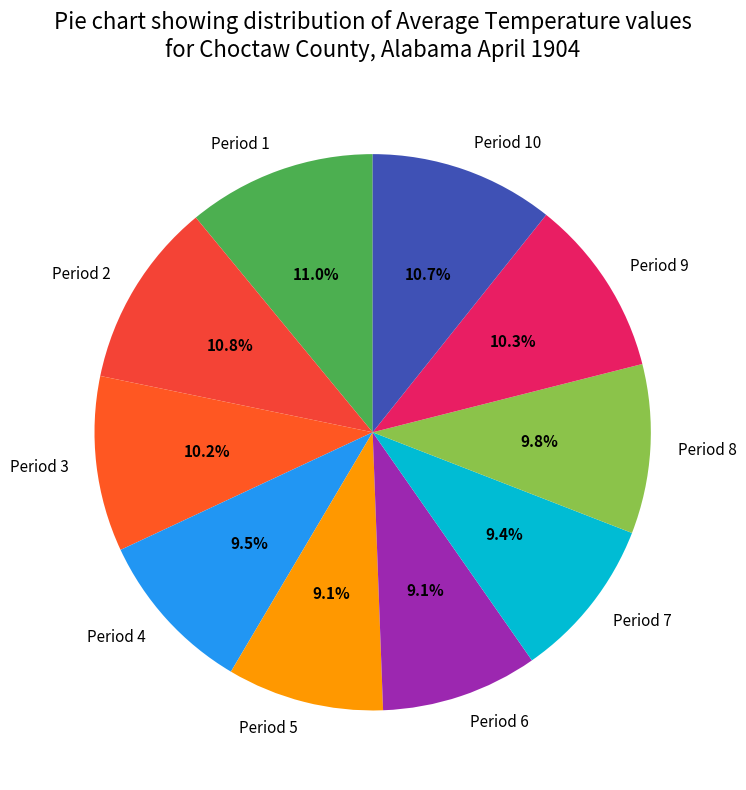

Is there a majority slice in this chart?

No